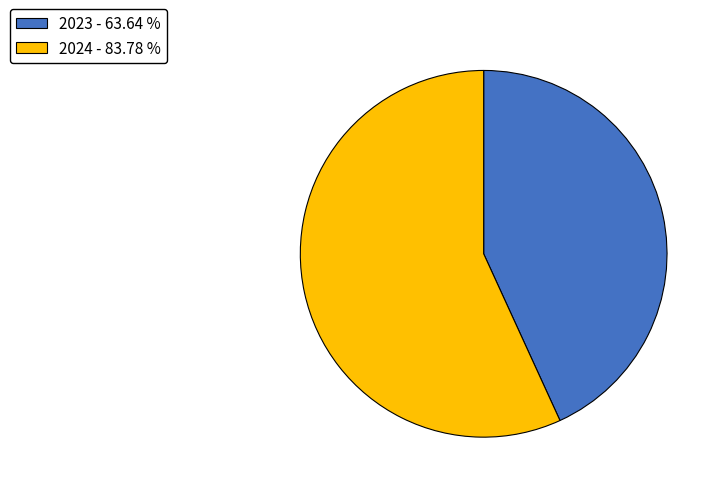

Is it true that 2024 is 57% of the pie?

True